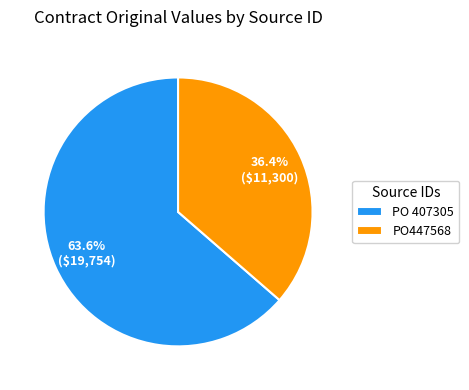

What is the majority slice?

PO 407305